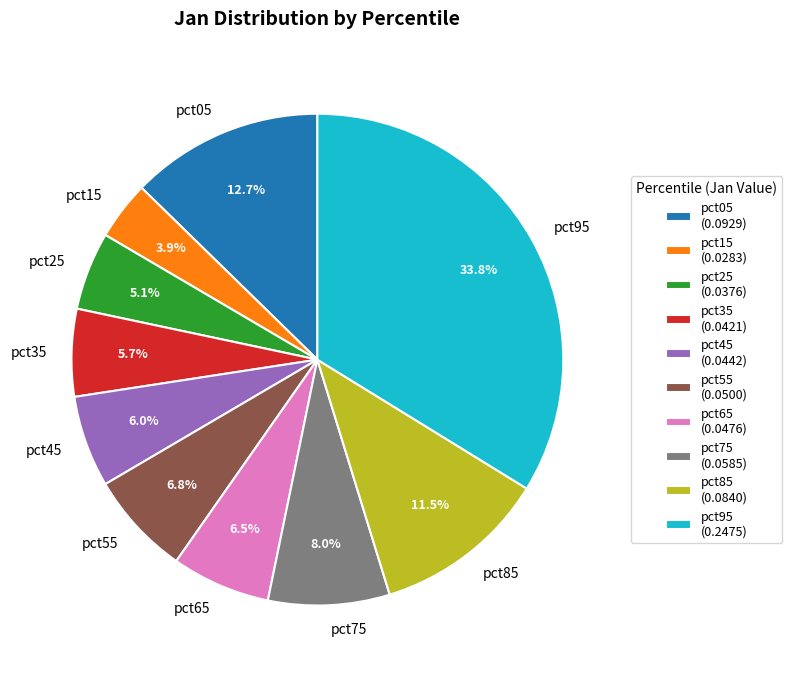

What percentage do pct65 and pct45 together represent?

12.5%